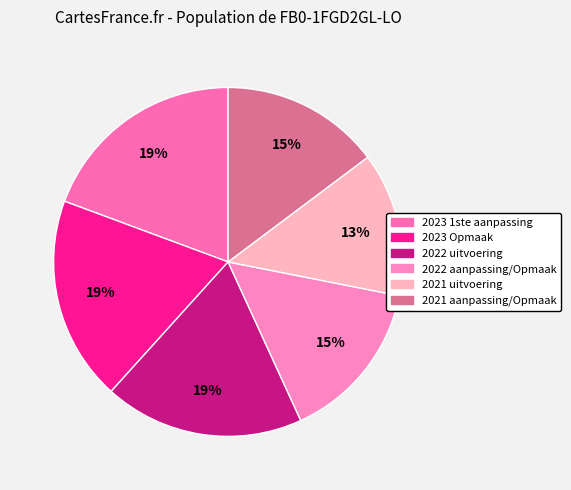

Approximately how many times larger is the value at 2022 uitvoering compared to 2023 1ste aanpassing?

1.0